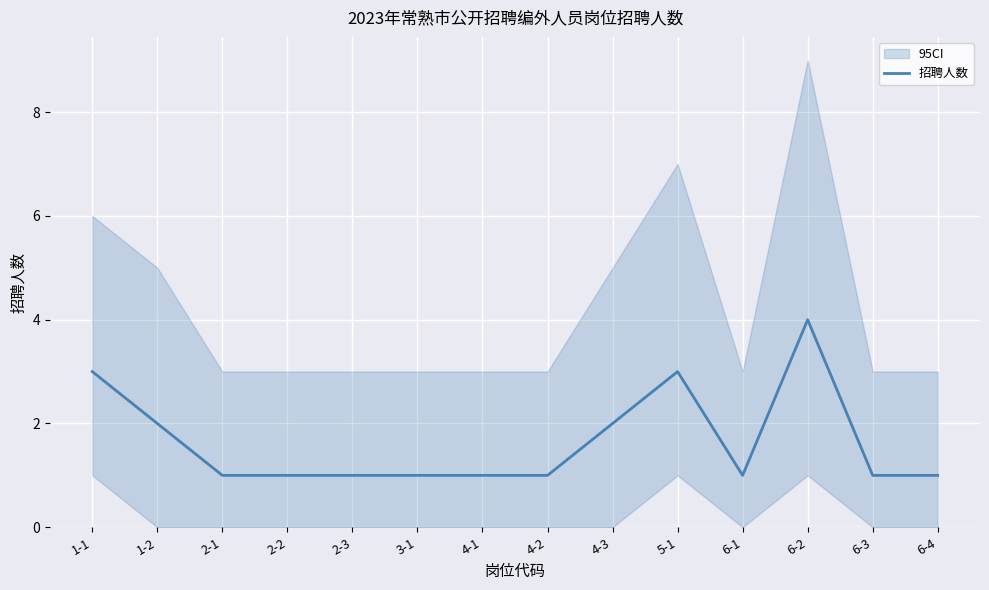

Is this an area chart (filled region under the line)?

No